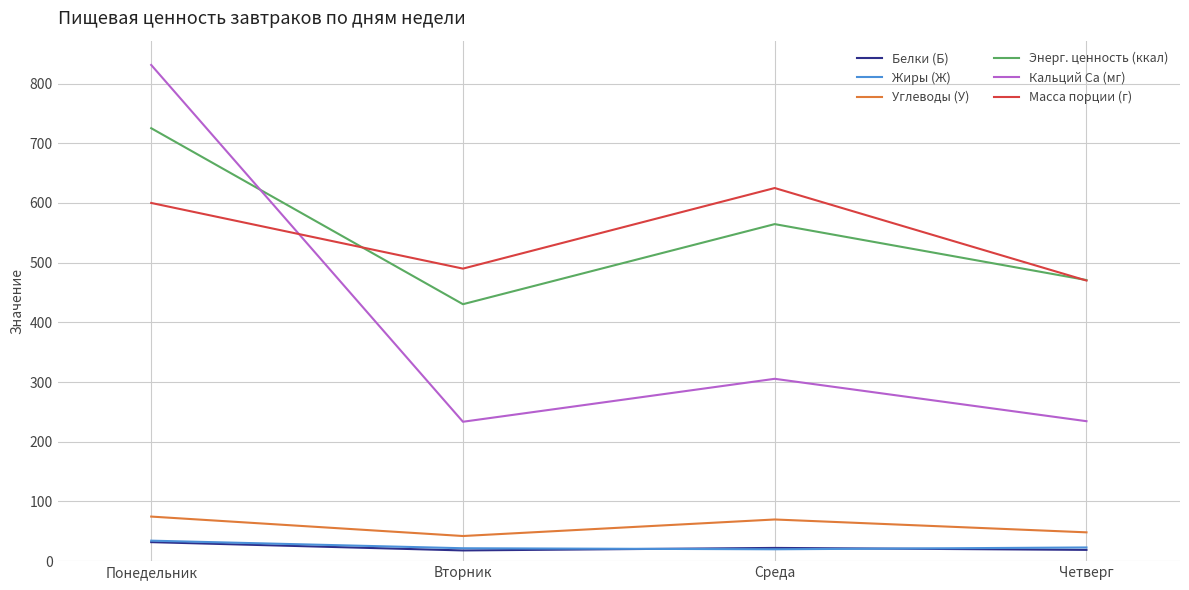

What is the average value of the Кальций Ca (мг) series?

401.1